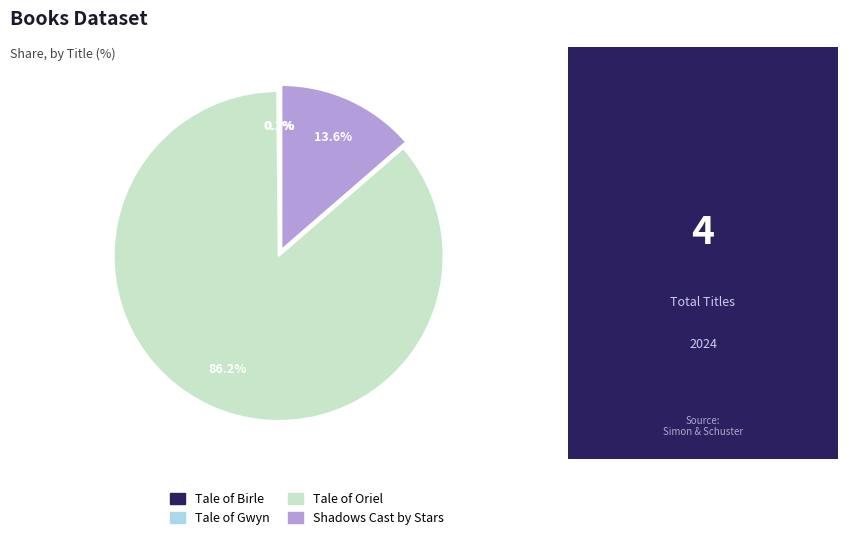

Does any single category account for the majority?

Yes